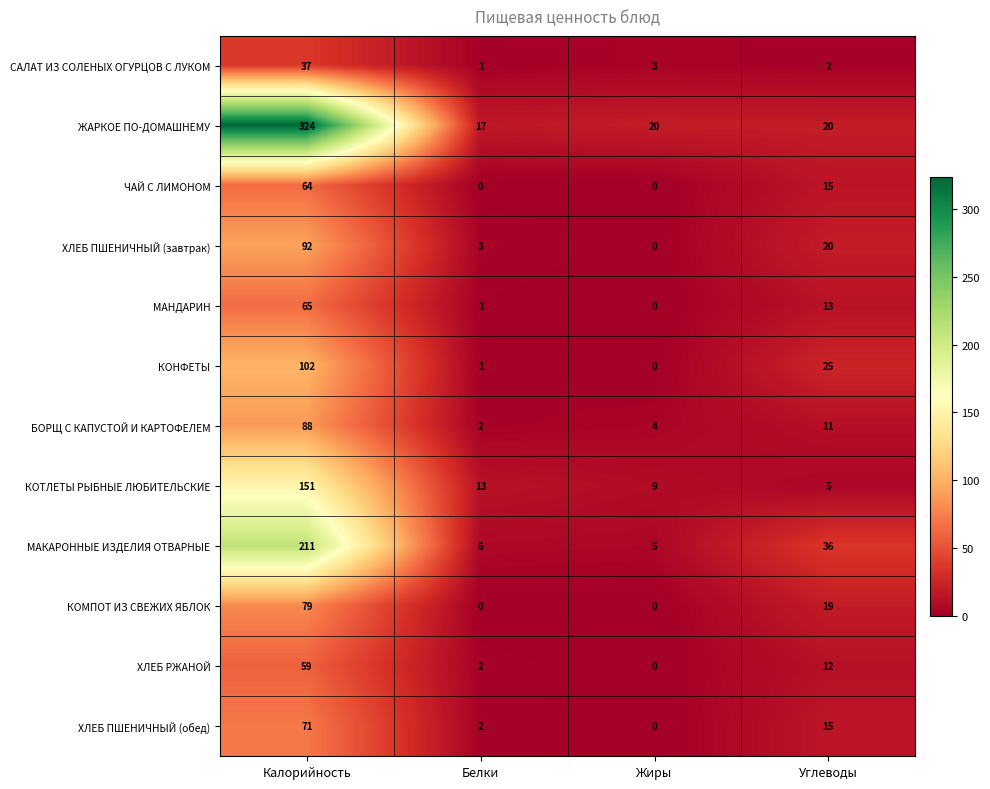

Between Белки and Жиры, which series saw the biggest shift?

КОТЛЕТЫ РЫБНЫЕ ЛЮБИТЕЛЬСКИЕ